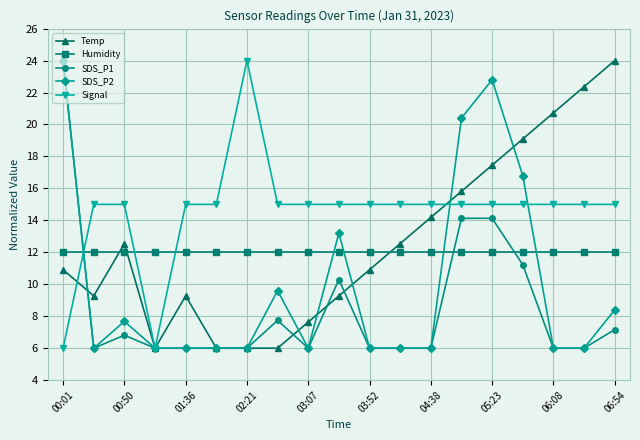

After their last crossing, which series has the higher values: Signal or SDS_P2?

Signal